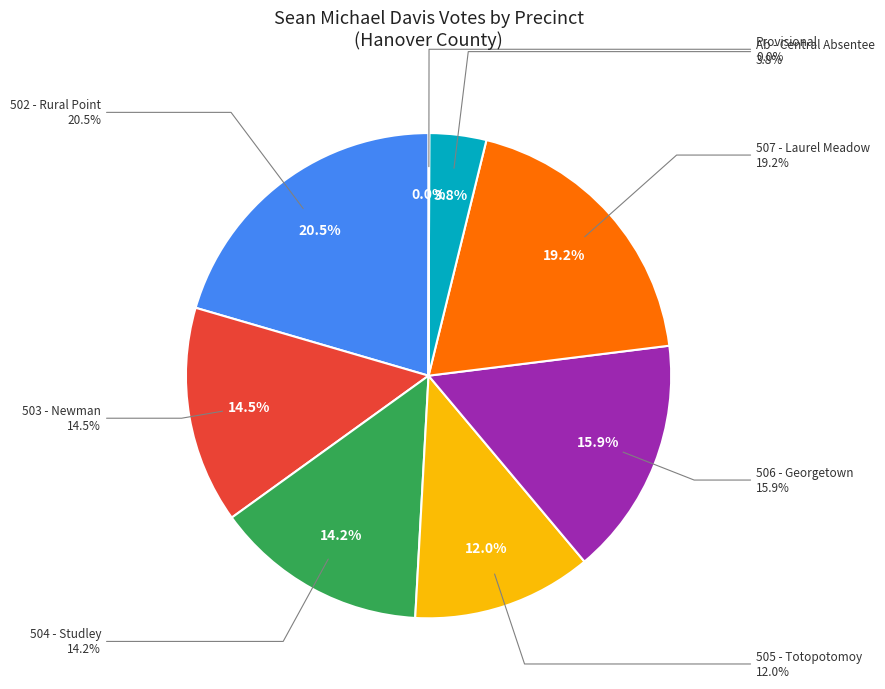

Which category has the smallest portion of the pie?

Provisional